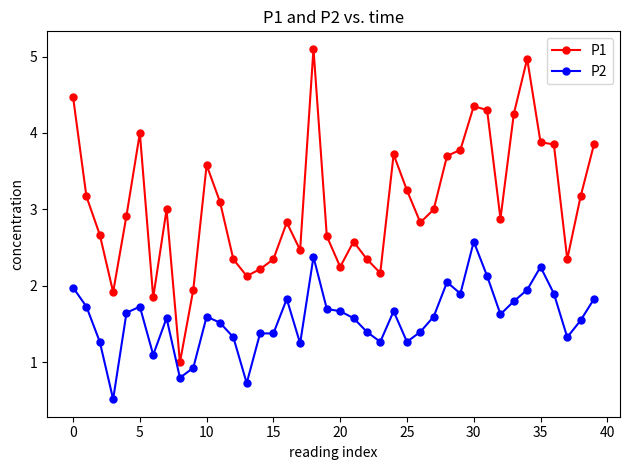

List the series in order of their overall mean, highest first.

P1, P2